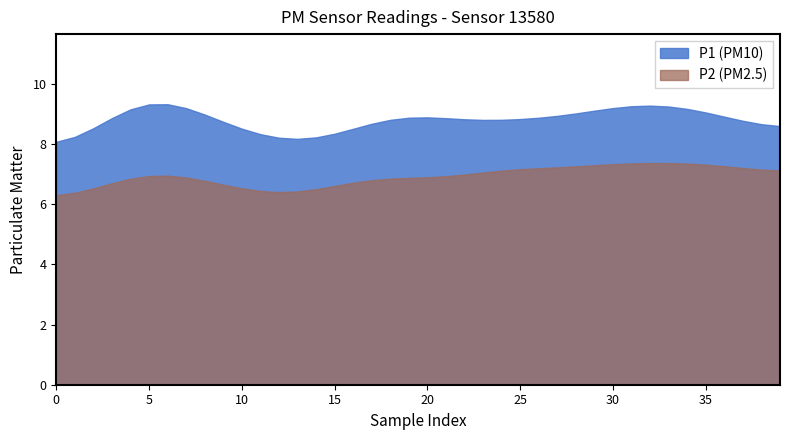

What is the smallest value displayed?

6.3